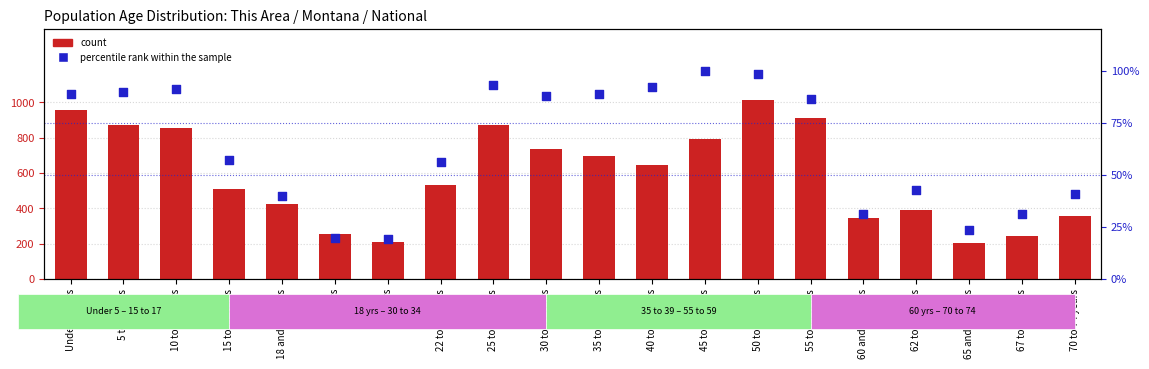

Which series contains the highest Y value?

count